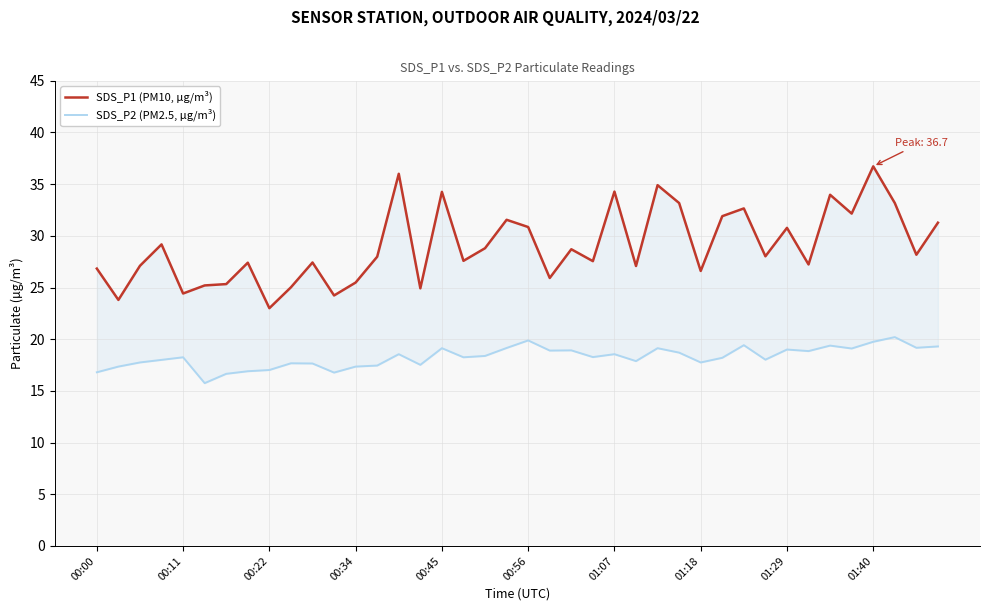

True or false: SDS_P1 (PM10, µg/m³) and SDS_P2 (PM2.5, µg/m³) intersect in this chart.

False